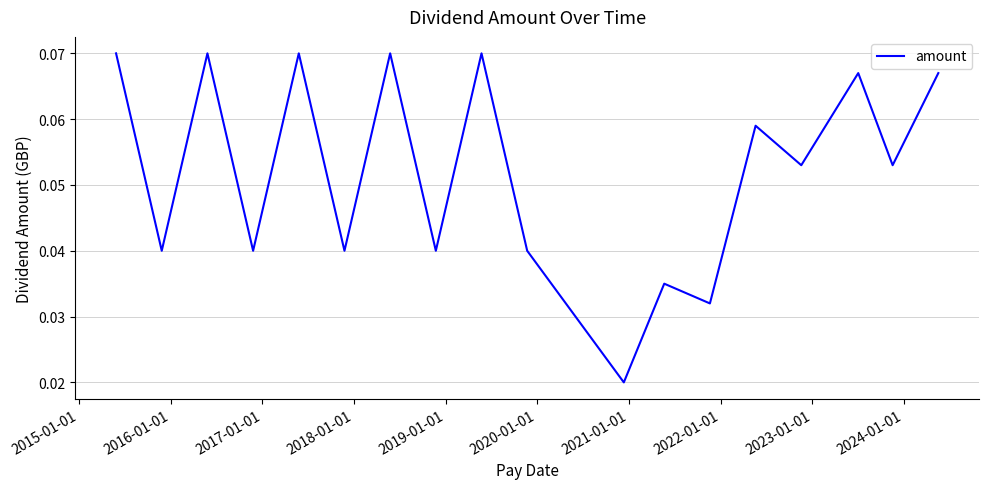

Reading left to right, list all the values displayed in this chart.

0.1	0.0	0.1	0.0	0.1	0.0	0.1	0.0	0.1	0.0	0.0	0.0	0.0	0.1	0.1	0.1	0.1	0.1